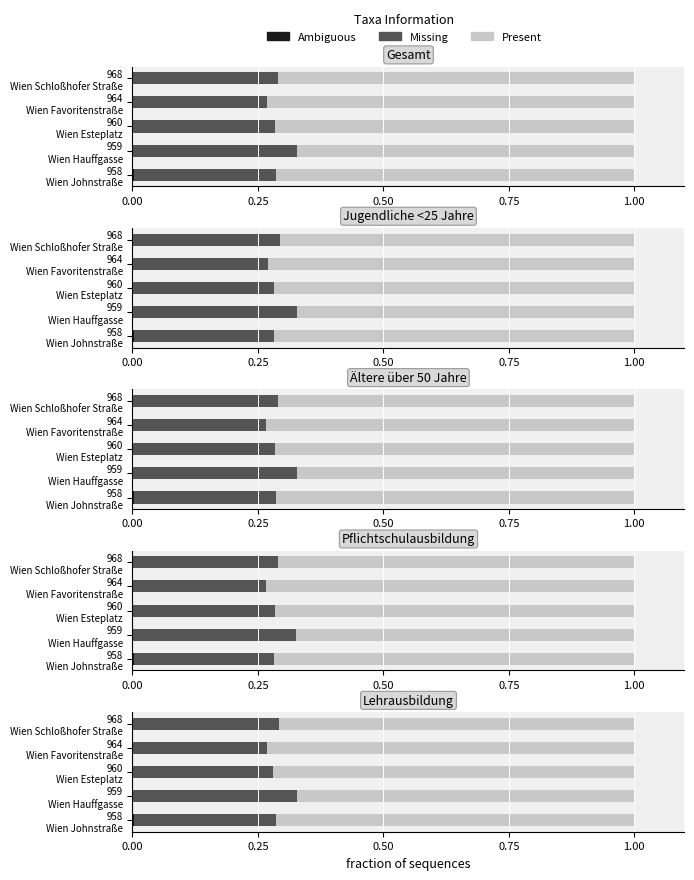

True or false: Present has a value of 0.2 at 0.25.

False